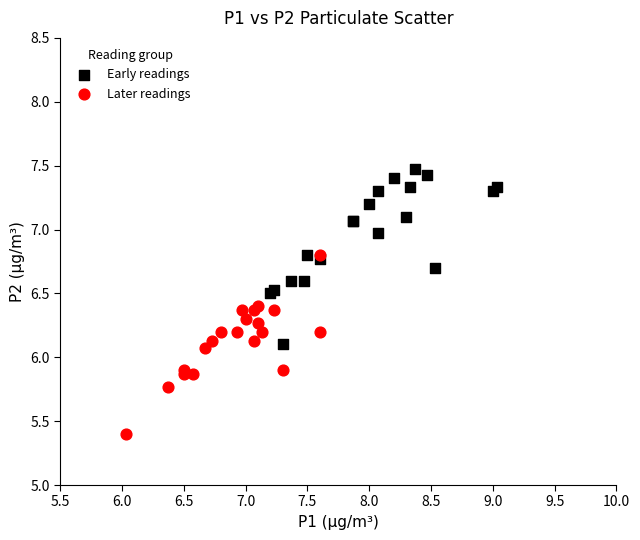

Which series contains the highest Y value?

Early readings